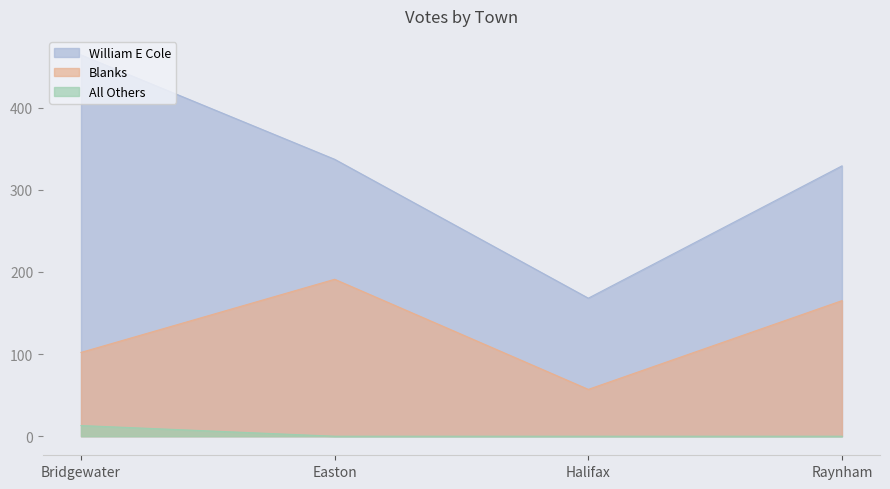

What is the difference between the highest and lowest values at Bridgewater?

451